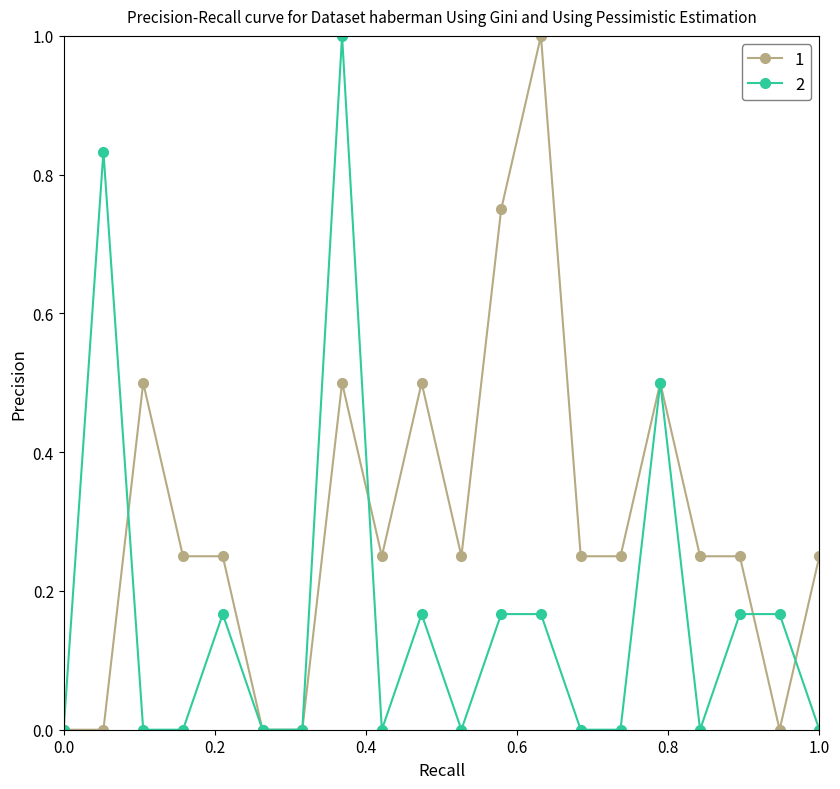

What is the greatest value displayed?

1.0